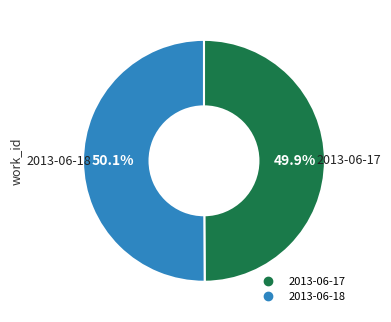

How much of the chart is everything except 2013-06-18?

49.9%